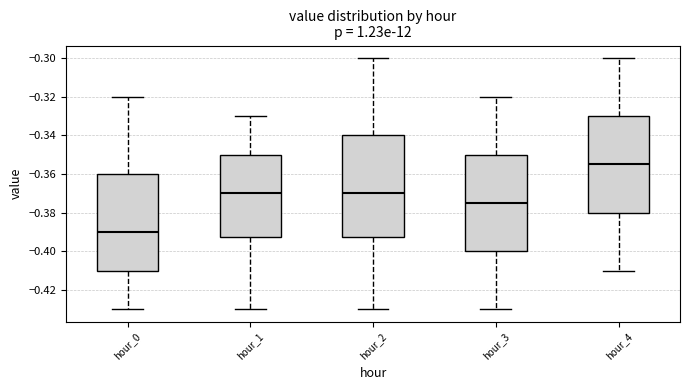

Reading left to right, transcribe this box plot: for each box, give where its median line is, the range the box spans, and where its two whiskers end, as read against the y-axis. The values are not printed on the chart, so give them approximately, as read against the axis.

hour_0: median -0.390, box -0.410 to -0.360, whiskers -0.430 to -0.320
hour_1: median -0.370, box -0.392 to -0.350, whiskers -0.430 to -0.330
hour_2: median -0.370, box -0.392 to -0.340, whiskers -0.430 to -0.300
hour_3: median -0.374, box -0.400 to -0.350, whiskers -0.430 to -0.320
hour_4: median -0.354, box -0.380 to -0.330, whiskers -0.410 to -0.300